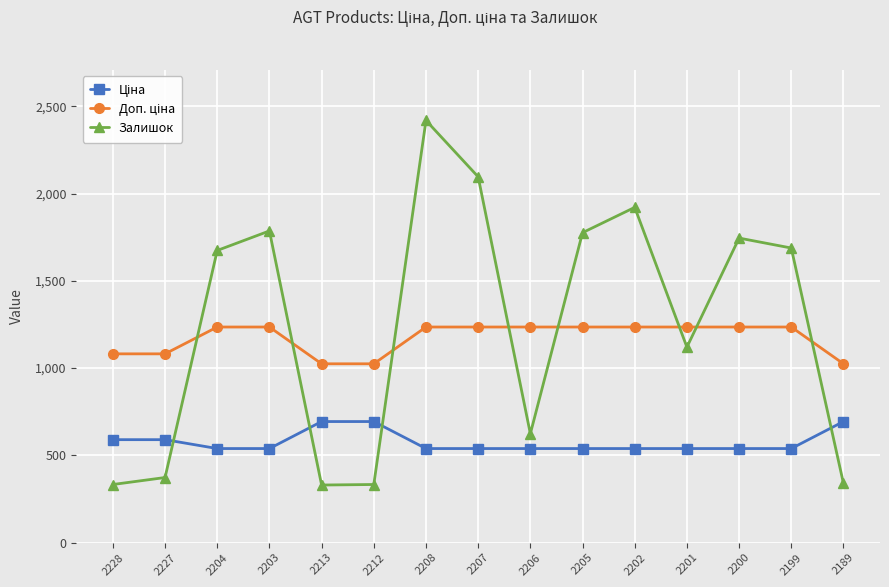

What is the difference between the maximum and minimum values in the Залишок series?

2089.0